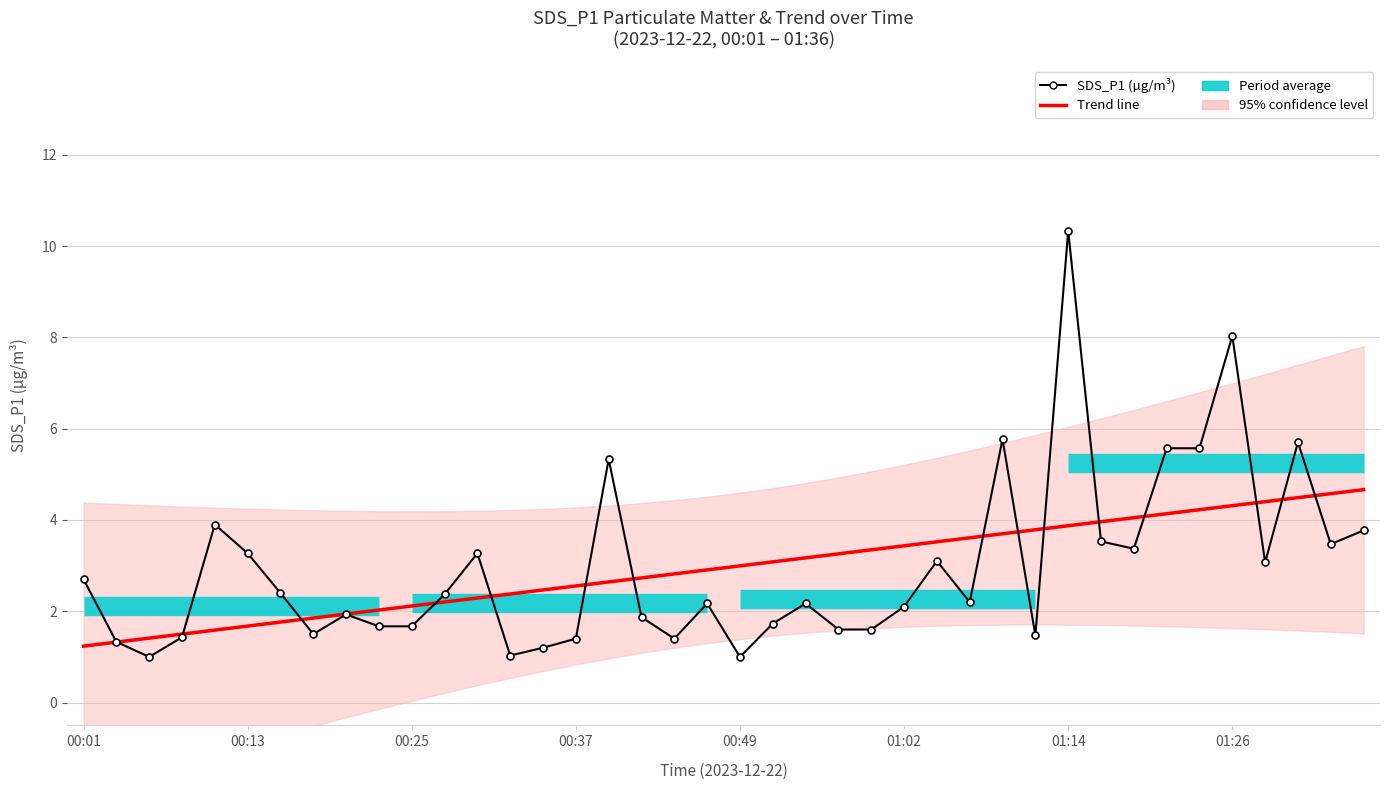

What is the spread (max minus min) of values at 01:02?

1.3